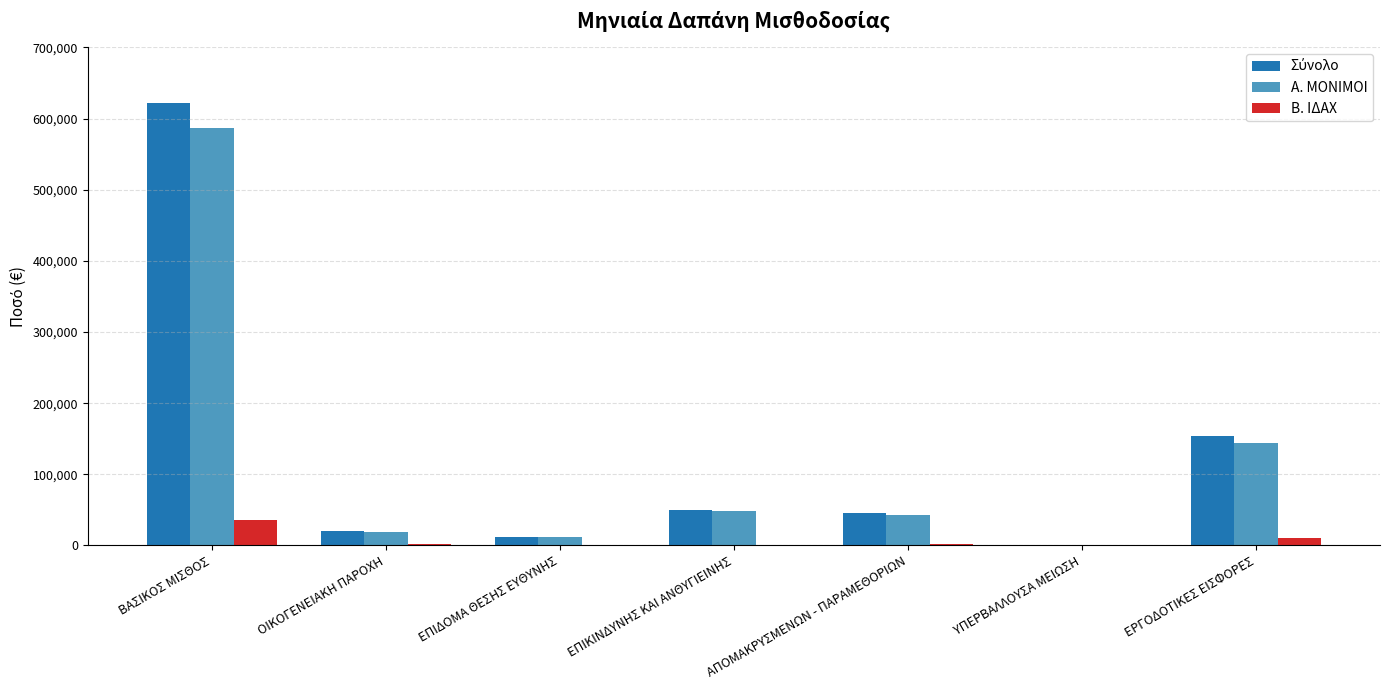

What is the average value of the Α. ΜΟΝΙΜΟΙ series?

122106.6